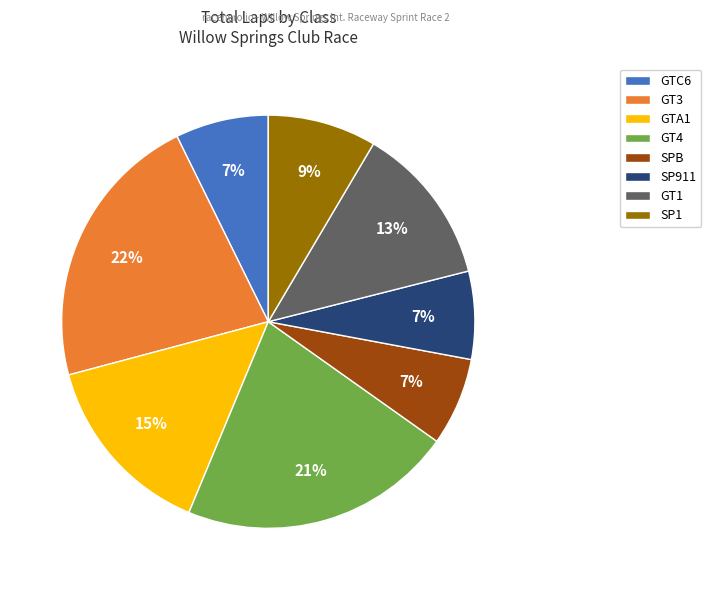

Between GT4 and SP911, which is larger?

GT4